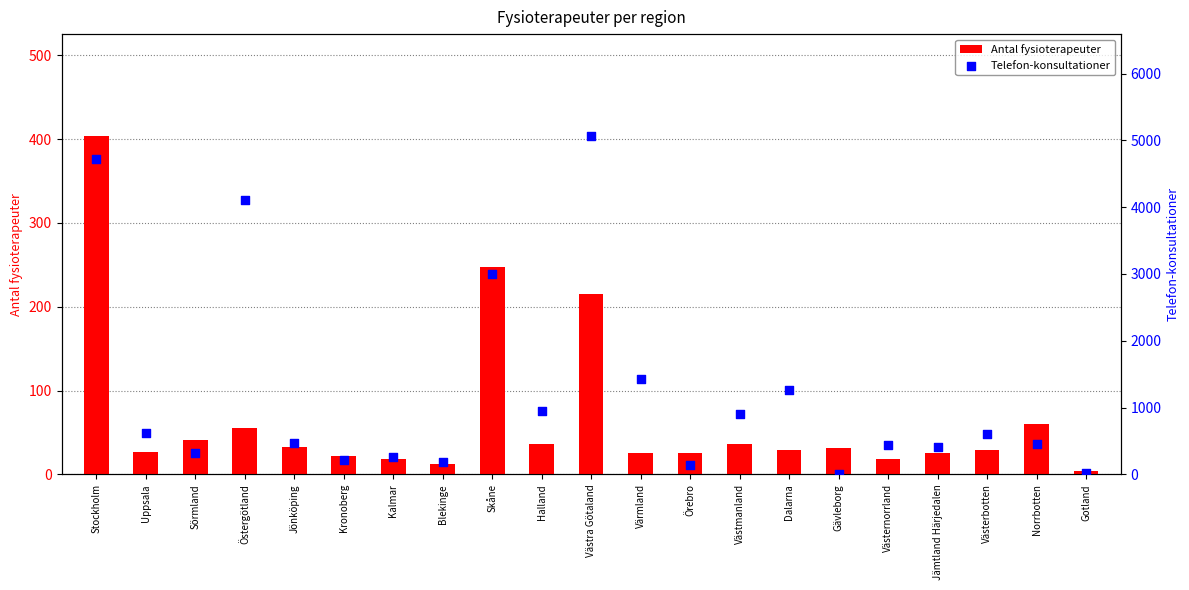

At how many categories does at least one series exceed 2575?

4